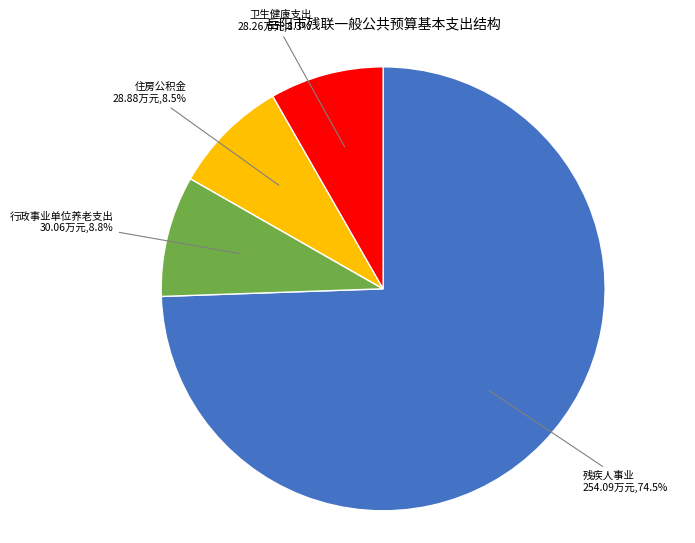

Which has a higher value, 住房公积金 or 残疾人事业?

残疾人事业